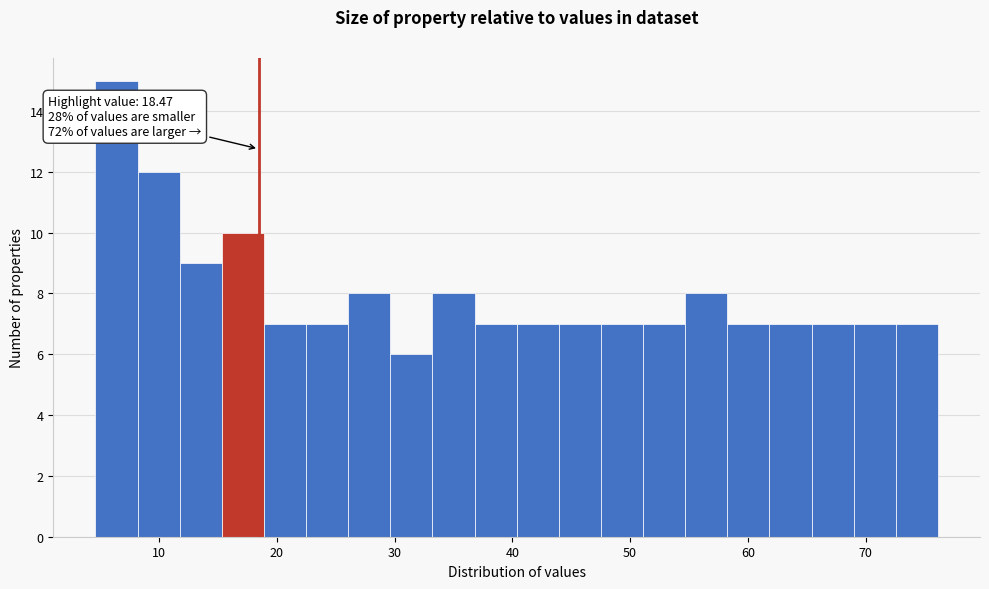

Around what value on the x-axis is the tallest bar? Give the approximate position of its centre, as read against the axis.

6